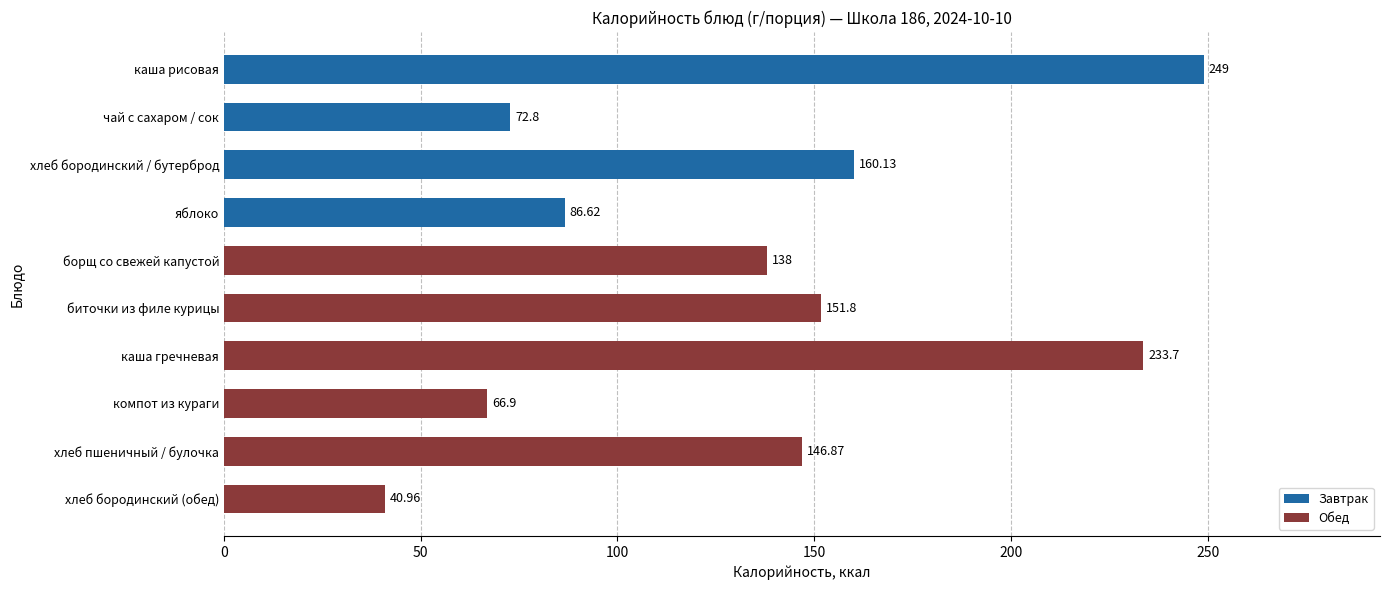

What is the change in value from яблоко to хлеб бородинский (обед)?

-45.7